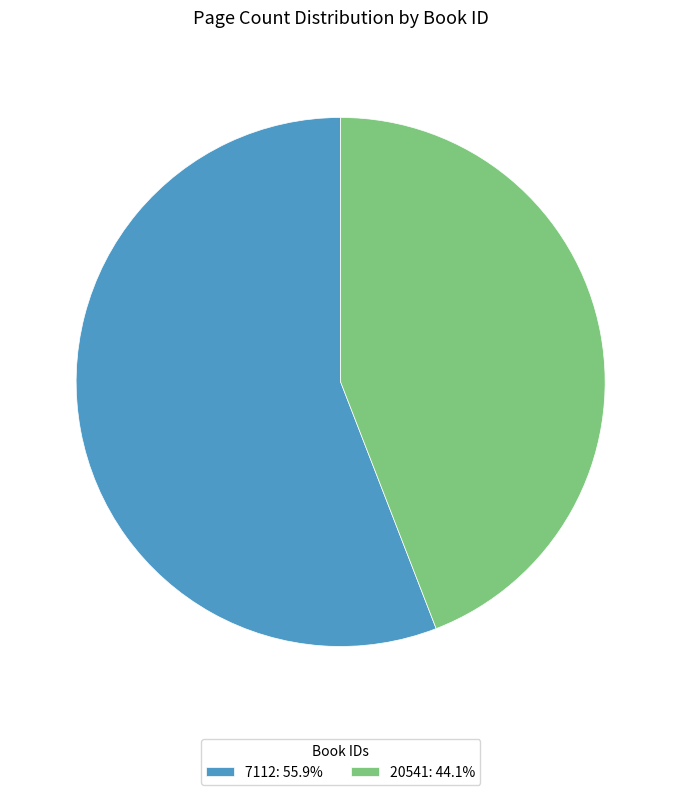

Do 7112: 55.9% and 20541: 44.1% together represent more than half of the pie?

Yes